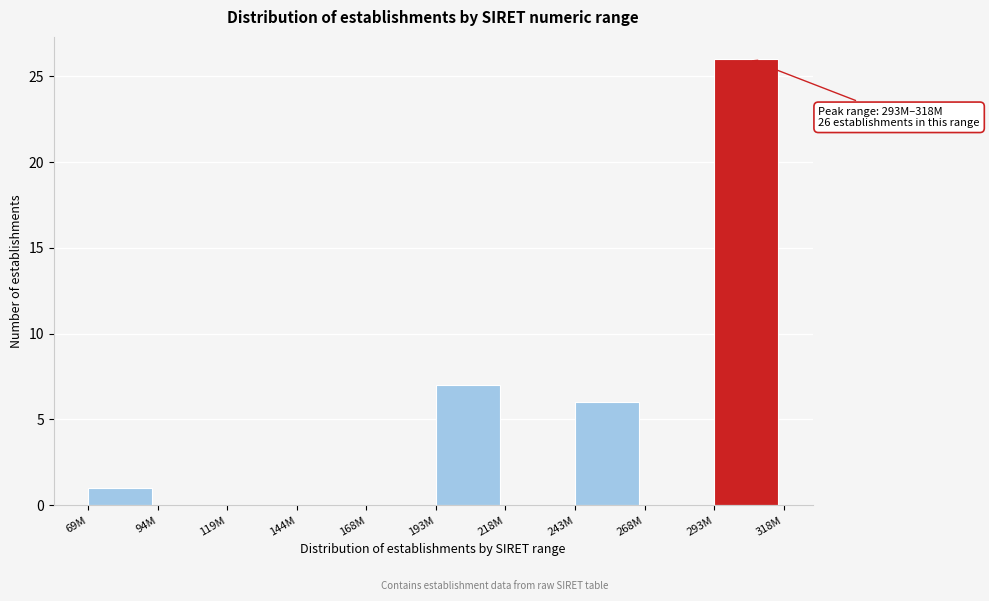

Reading right to left, list all the values displayed in this chart.

293M=26	268M=0	243M=6	218M=0	193M=7	168M=0	144M=0	119M=0	94M=0	69M=1